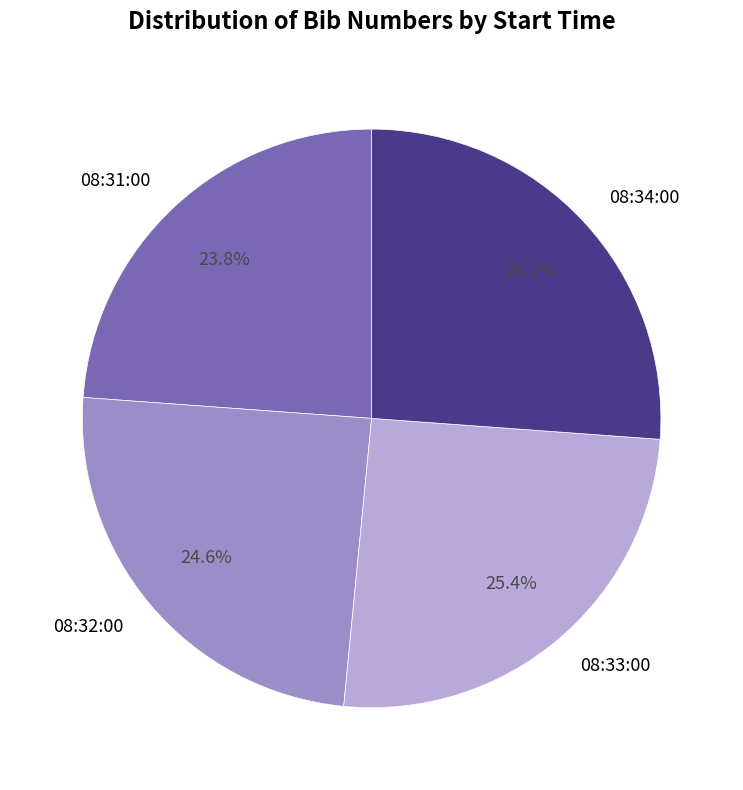

Approximately how many times larger is the value at 08:31:00 compared to 08:33:00?

0.9